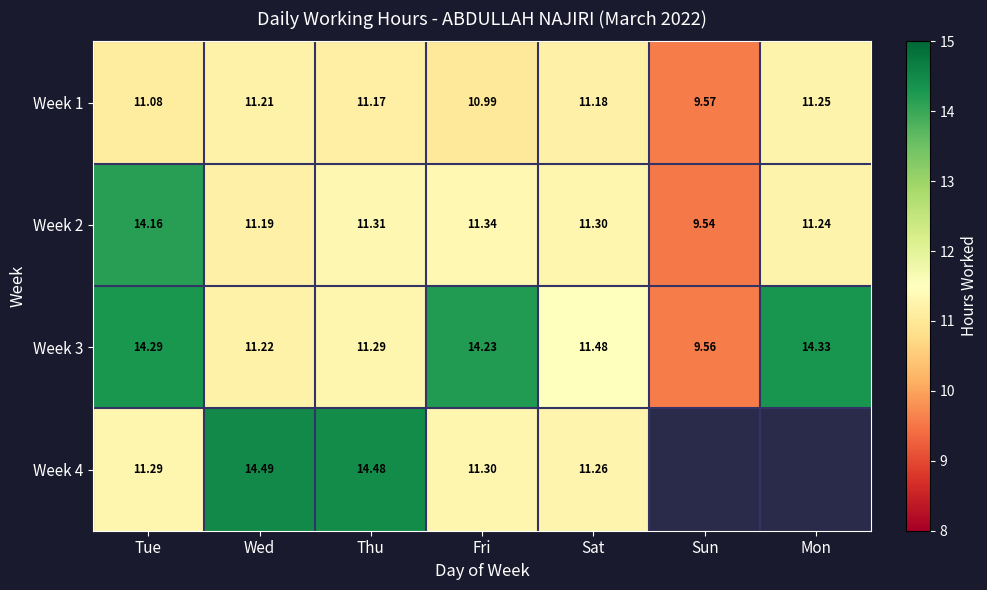

What is the sum of all Week 2 values?

80.1